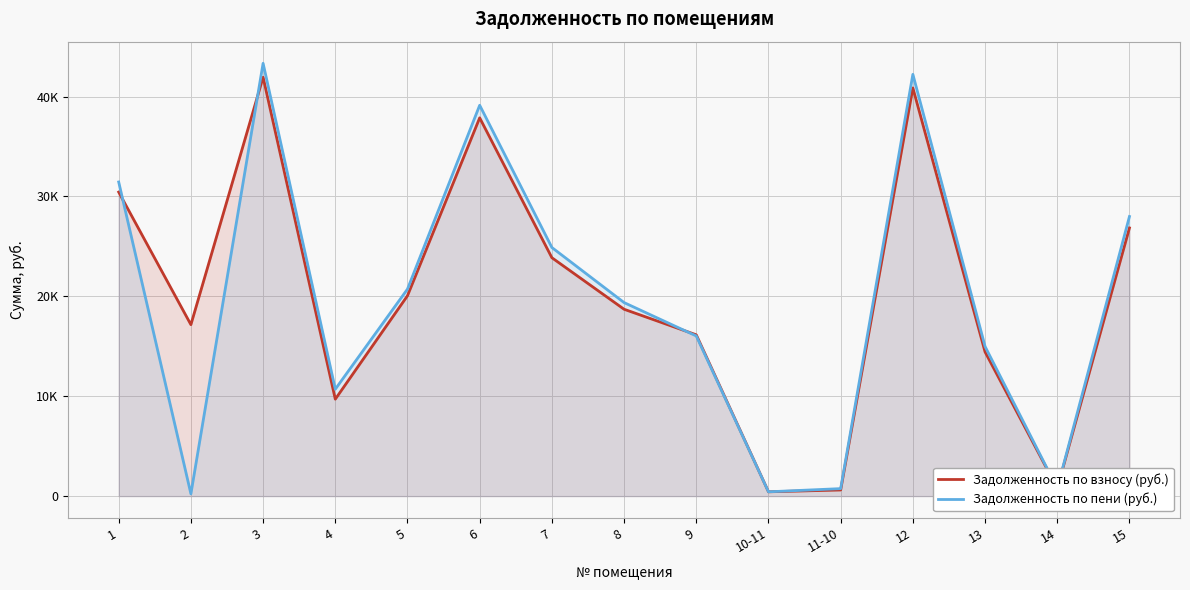

Rank the series by their maximum value, from highest to lowest.

Задолженность по пени (руб.), Задолженность по взносу (руб.)